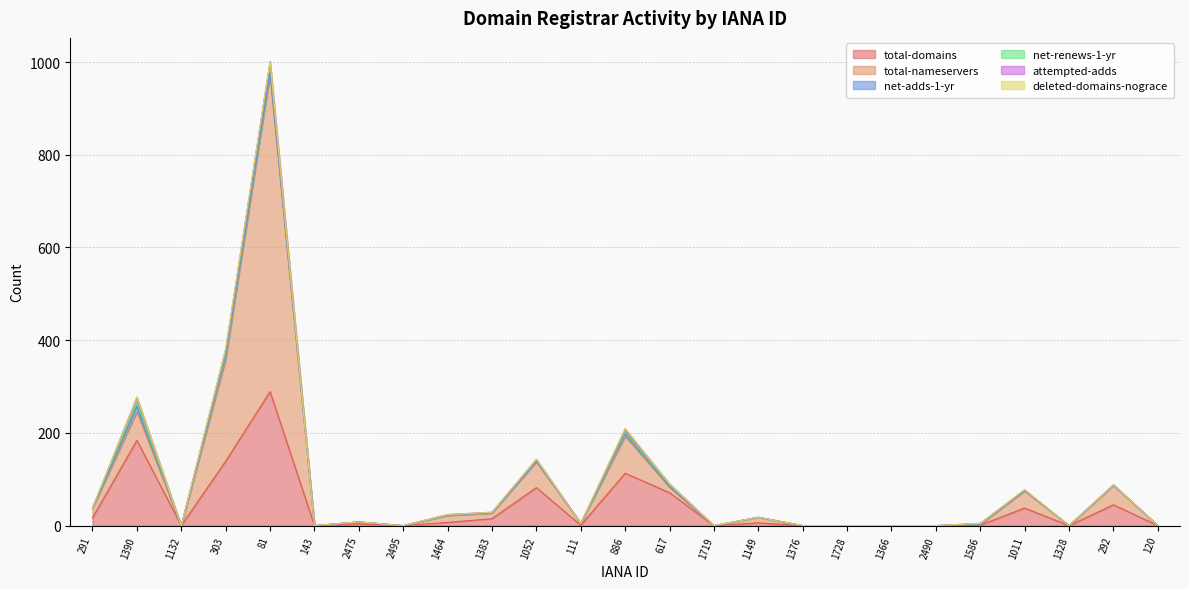

Reading left to right, transcribe all the data shown in this chart.

total-domains: 291=17	1390=184	1132=0	303=139	81=289	143=0	2475=4	2495=0	1464=7	1383=15	1052=82	111=1	886=113	617=71	1719=0	1149=6	1376=0	1728=0	1366=0	2490=0	1586=1	1011=38	1328=0	292=45	120=0
total-nameservers: 291=20	1390=62	1132=0	303=220	81=685	143=0	2475=4	2495=0	1464=15	1383=12	1052=56	111=4	886=80	617=12	1719=0	1149=12	1376=0	1728=0	1366=0	2490=0	1586=2	1011=37	1328=0	292=42	120=0
net-adds-1-yr: 291=0	1390=11	1132=0	303=8	81=4	143=0	2475=0	2495=0	1464=1	1383=1	1052=1	111=0	886=6	617=2	1719=0	1149=0	1376=0	1728=0	1366=0	2490=0	1586=1	1011=1	1328=0	292=0	120=0
net-renews-1-yr: 291=1	1390=9	1132=0	303=5	81=18	143=0	2475=0	2495=0	1464=0	1383=0	1052=3	111=0	886=3	617=3	1719=0	1149=0	1376=0	1728=0	1366=0	2490=0	1586=0	1011=0	1328=0	292=1	120=0
attempted-adds: 291=0	1390=11	1132=0	303=8	81=5	143=0	2475=0	2495=0	1464=1	1383=1	1052=1	111=0	886=6	617=2	1719=0	1149=0	1376=0	1728=0	1366=0	2490=0	1586=1	1011=1	1328=0	292=0	120=0
deleted-domains-nograce: 291=0	1390=1	1132=0	303=2	81=1	143=0	2475=0	2495=0	1464=0	1383=0	1052=0	111=0	886=2	617=0	1719=0	1149=0	1376=0	1728=0	1366=0	2490=0	1586=0	1011=1	1328=0	292=0	120=0